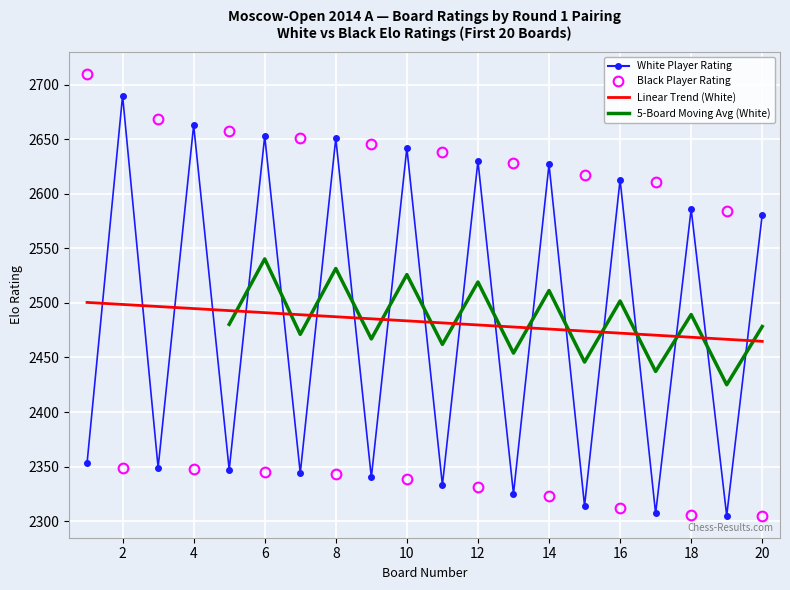

At which label does White Rating first exceed 2581?

2